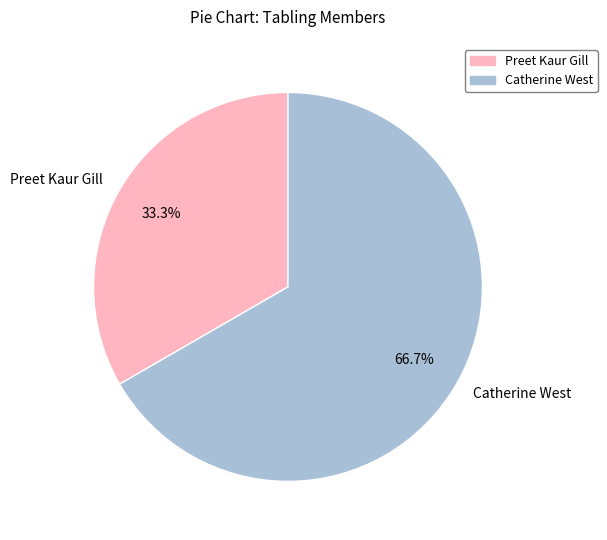

How many segments does this pie chart have?

2